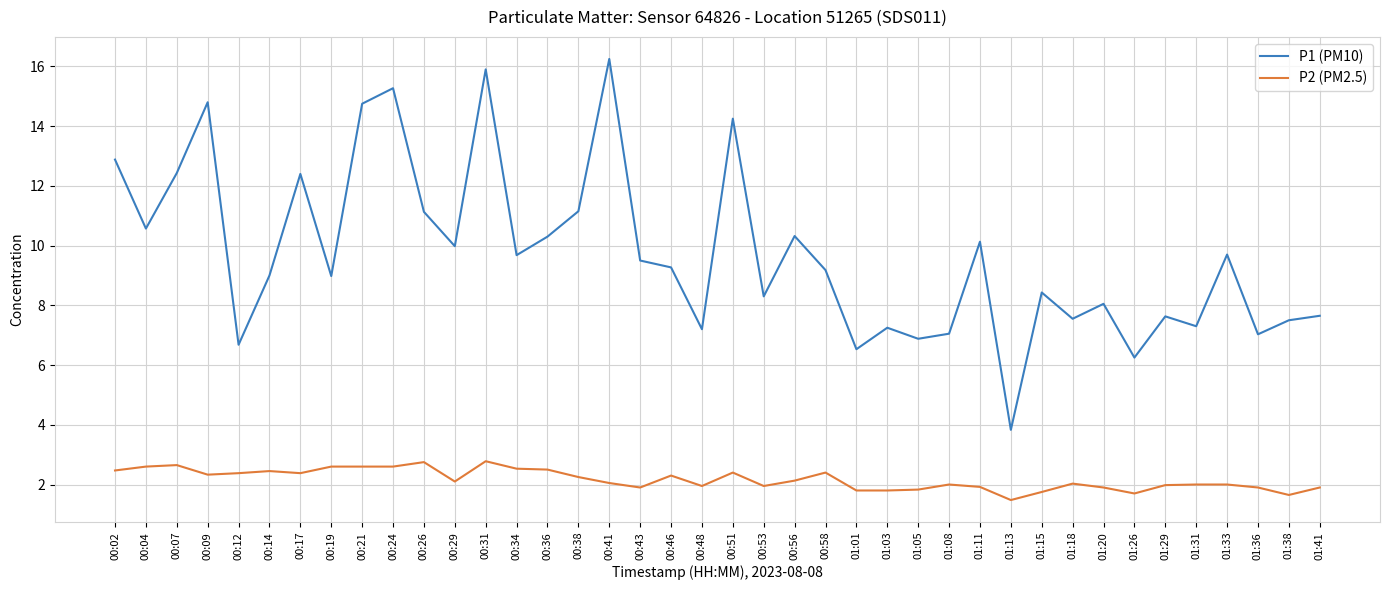

Is it true that P1 (PM10) equals 16.2 at 00:29?

False